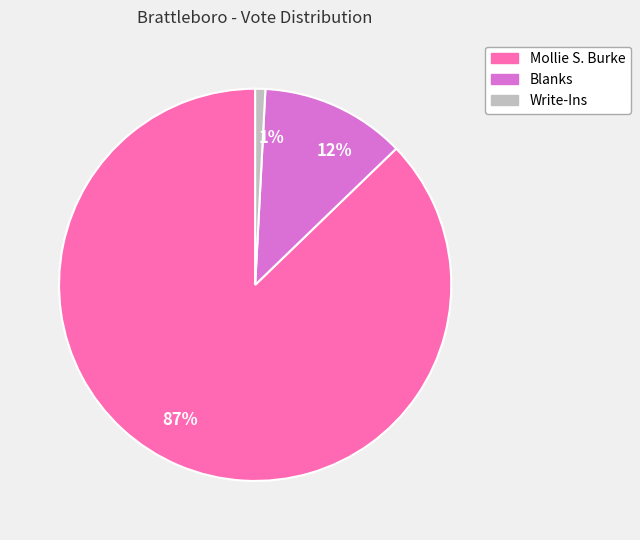

Which category has the biggest portion of the pie?

Mollie S. Burke